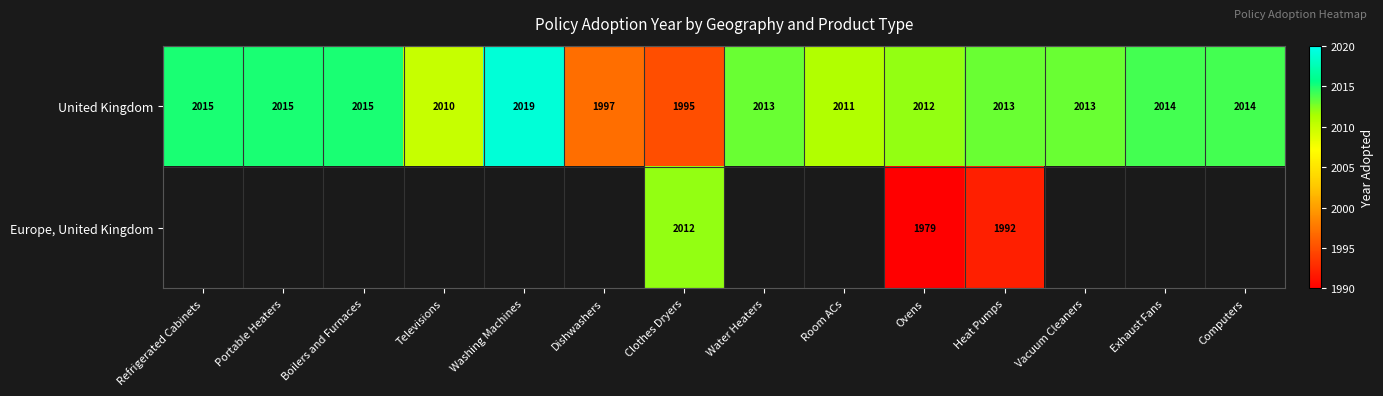

True or false: United Kingdom has a value of 3246.6 at Boilers and Furnaces.

False